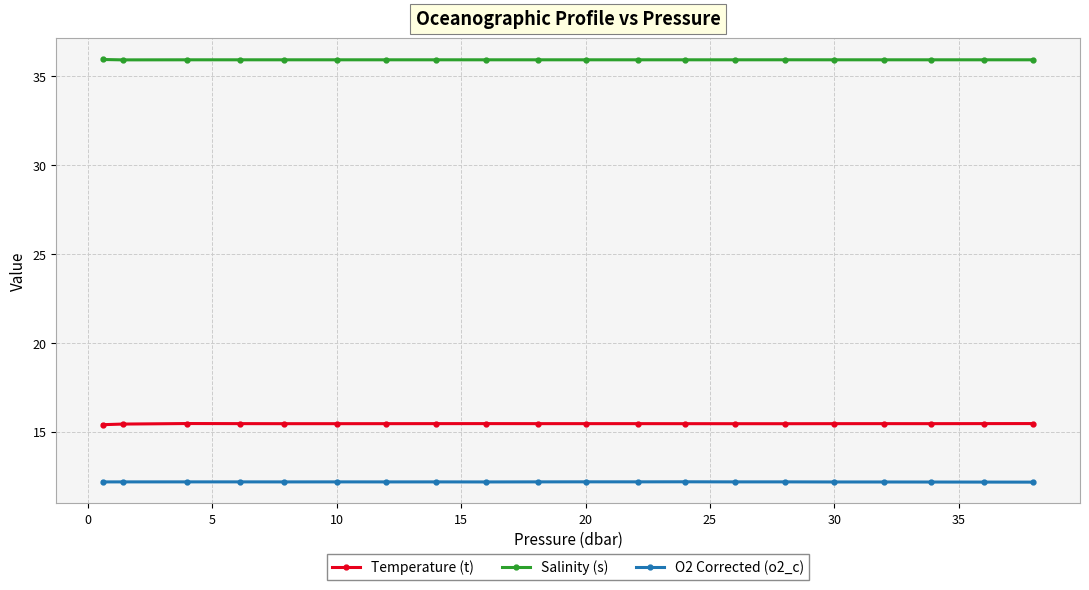

True or false: Temperature (t) and O2 Corrected (o2_c) cross at least once.

False